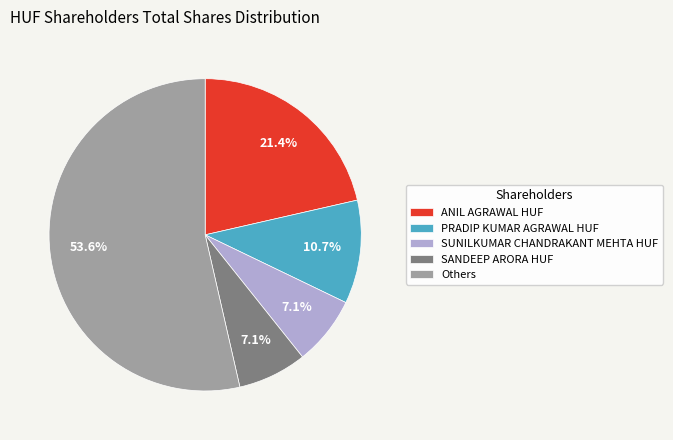

Do Others and SANDEEP ARORA HUF together represent more than half of the pie?

Yes